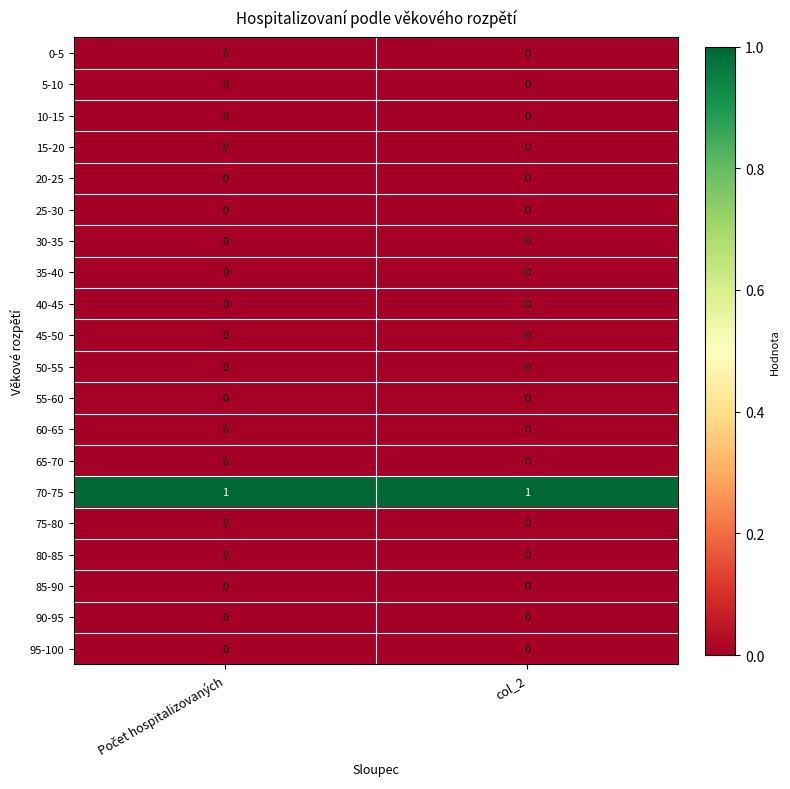

The value of 30-35 at col_2 is 0. True or false?

True